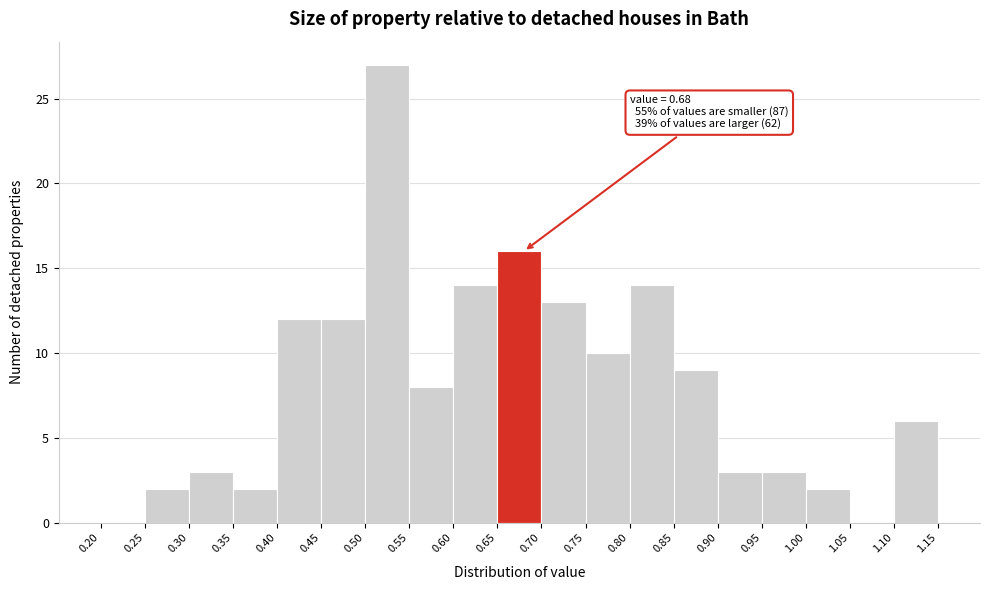

Over which range of the x-axis is the bar tallest?

0.50 to 0.55